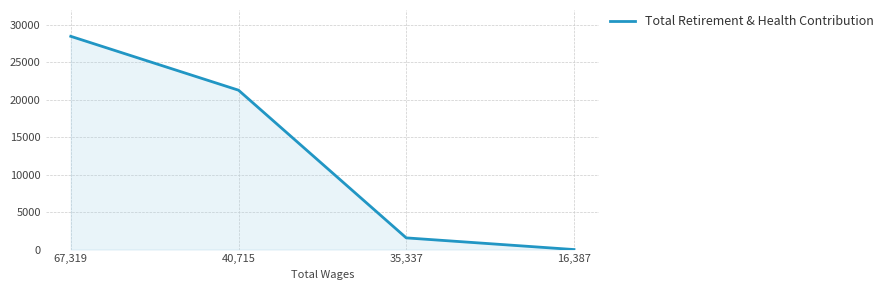

List the labels in order of value, largest first.

67,319, 40,715, 35,337, 16,387